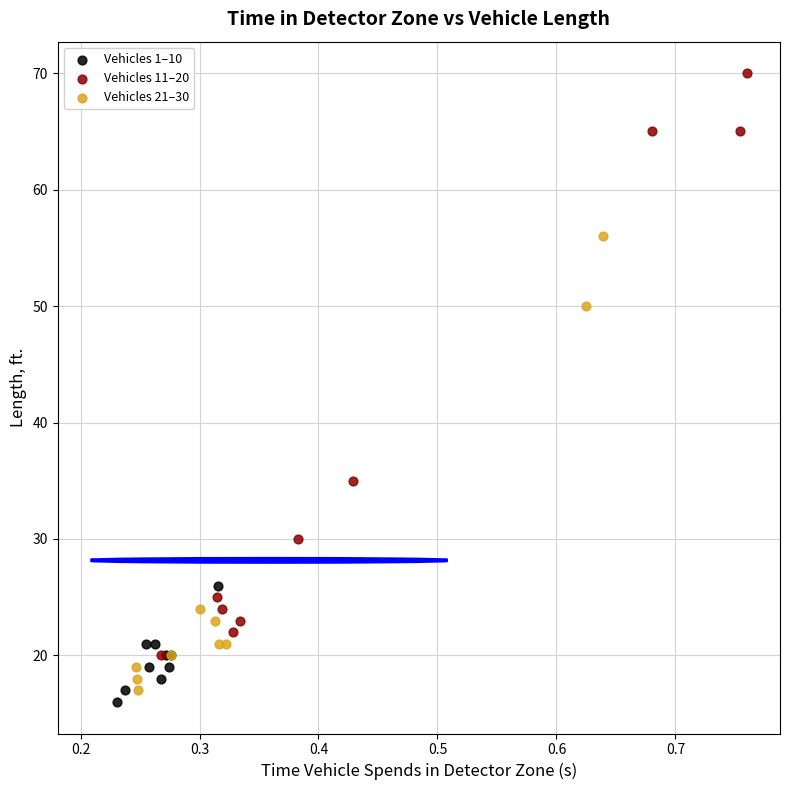

Which series has the widest spread of Y values?

Vehicles 11–20